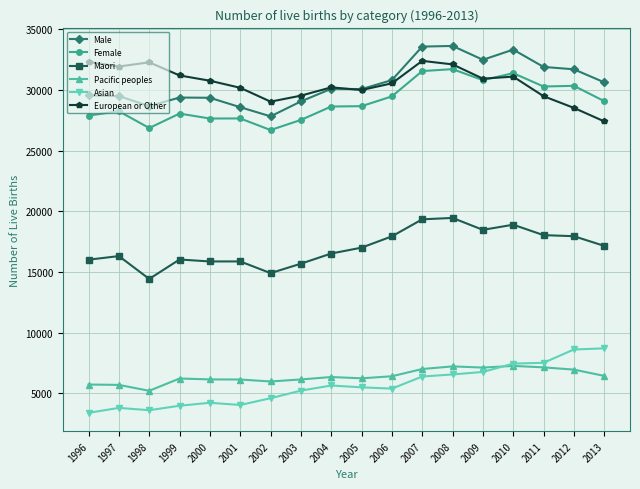

Is the value of Male at 2013 greater than the value of Asian at 2007?

Yes